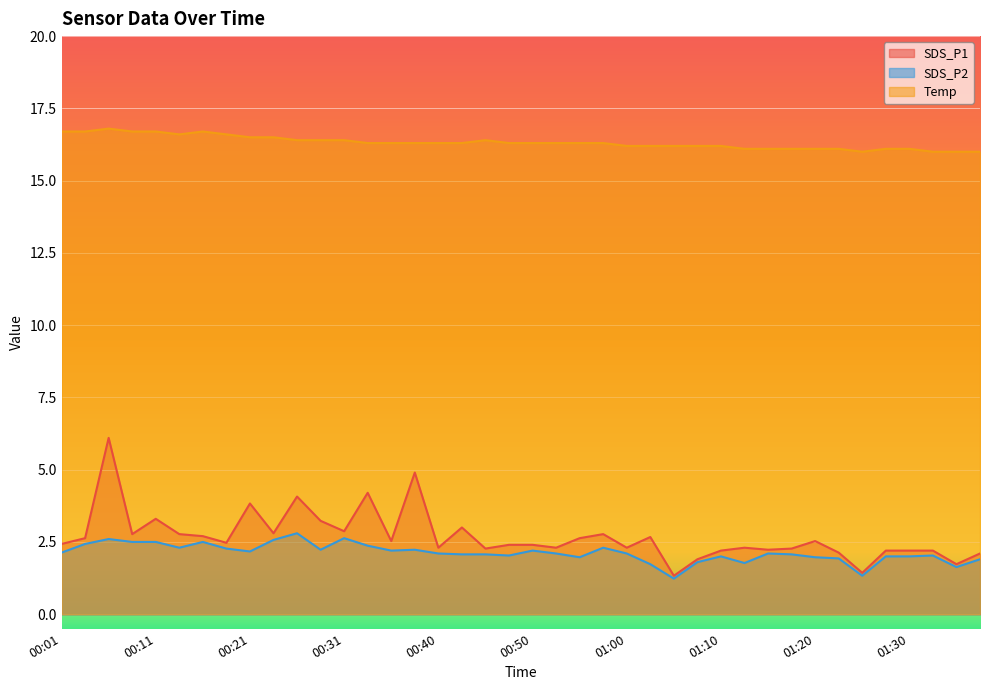

In Temp, how many points are higher than both neighbors (excluding endpoints)?

3